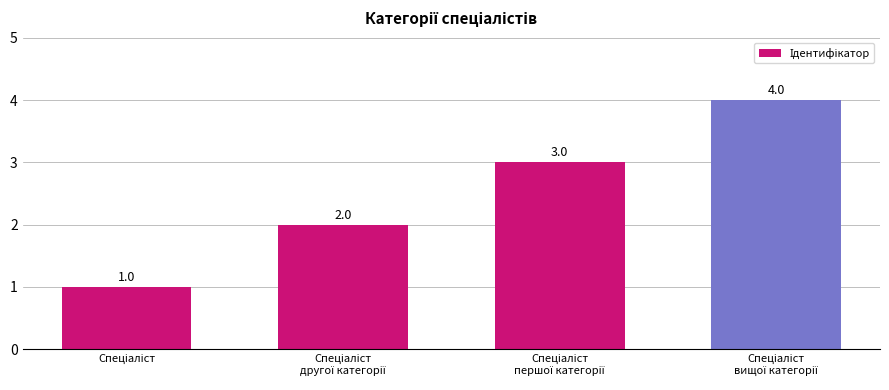

How many values are between 2 and 4?

3